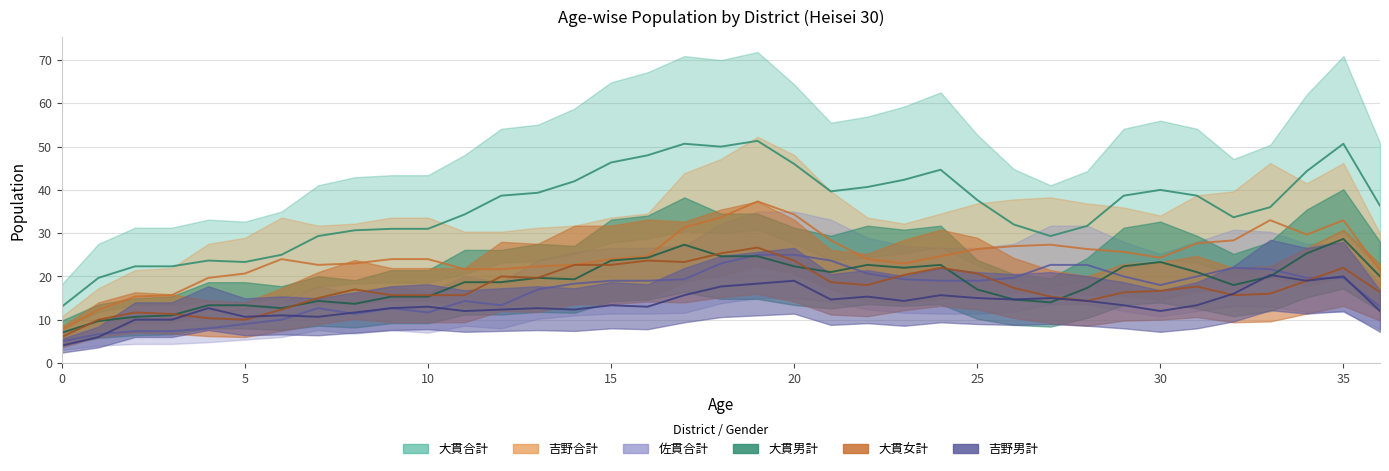

Which series ends up on top after the final intersection of 大貫男計 and 佐貫合計?

大貫男計